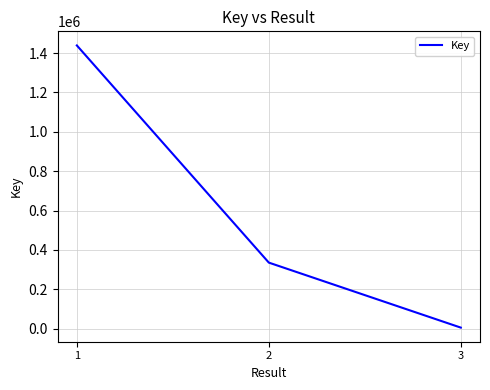

At which label is the value closest to 722224?

2